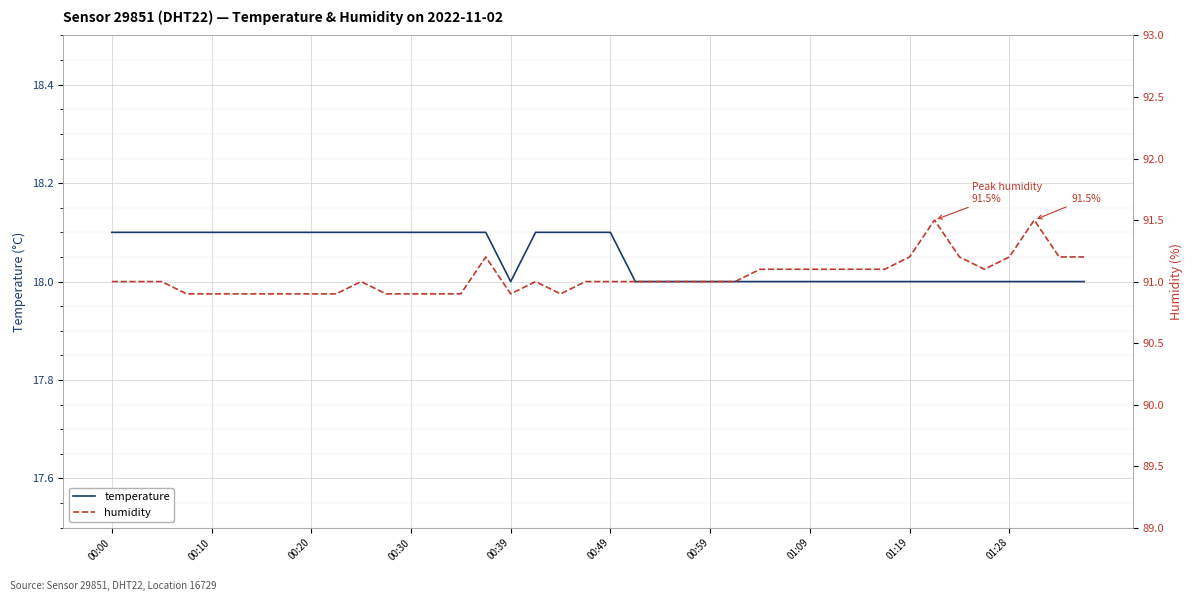

The value of temperature at 01:19 is 18.0. True or false?

True